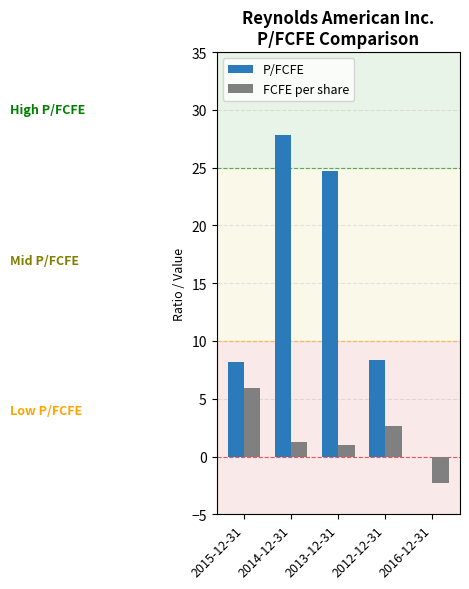

How many groups of bars are there?

5